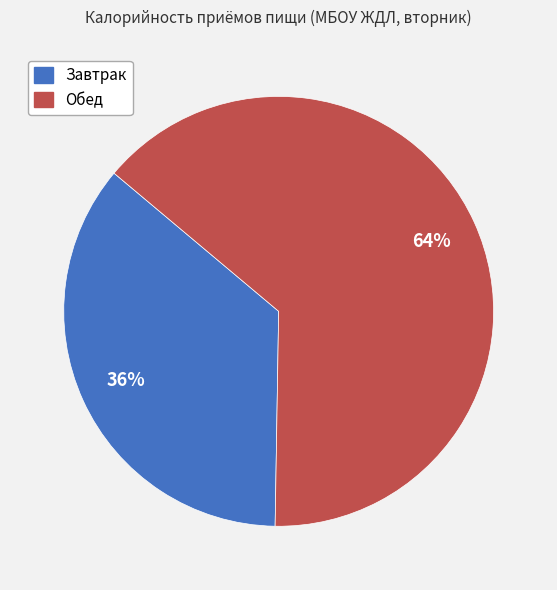

Rank the categories by value from lowest to highest.

Завтрак, Обед